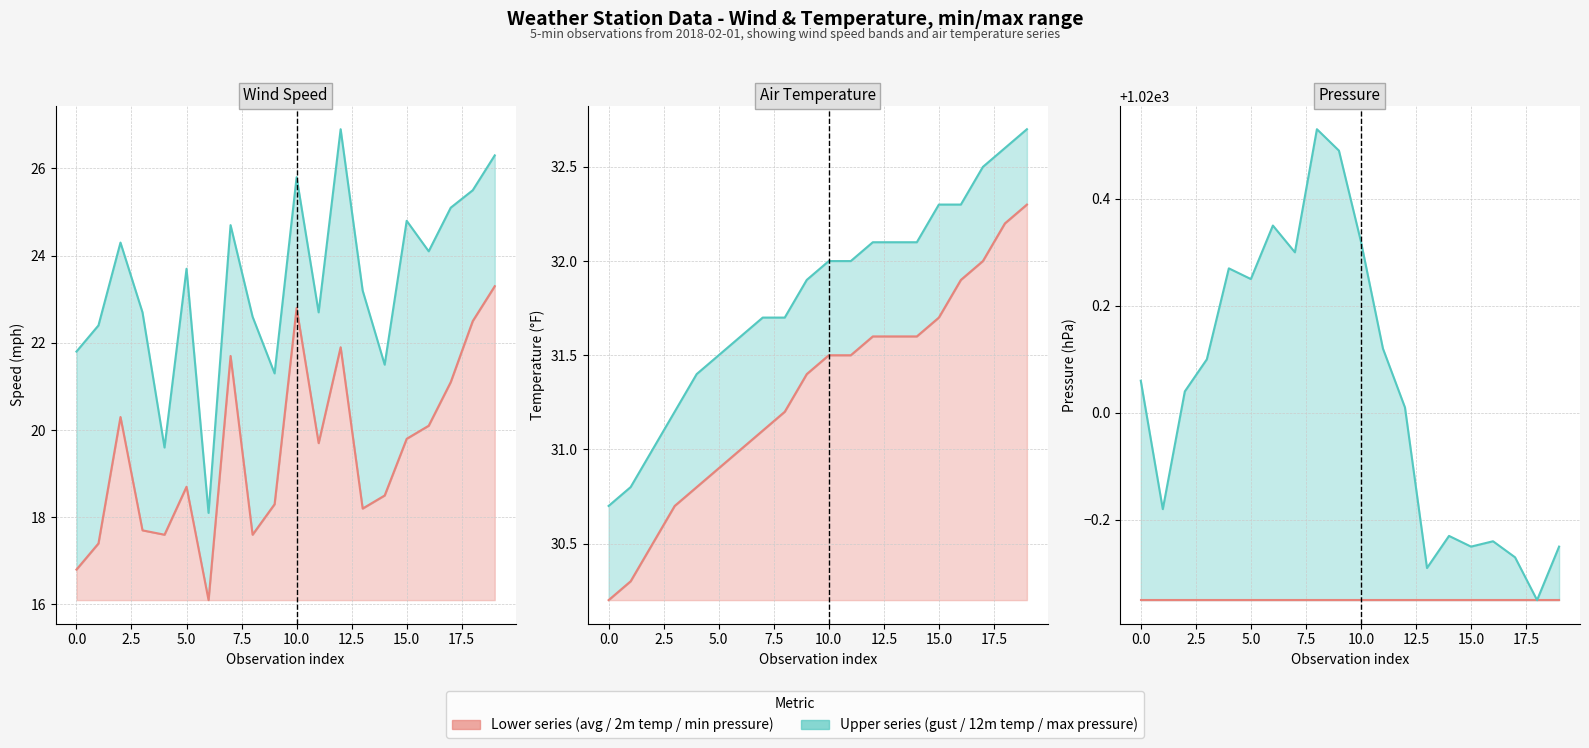

What is the maximum value for gust(mph)?

26.9